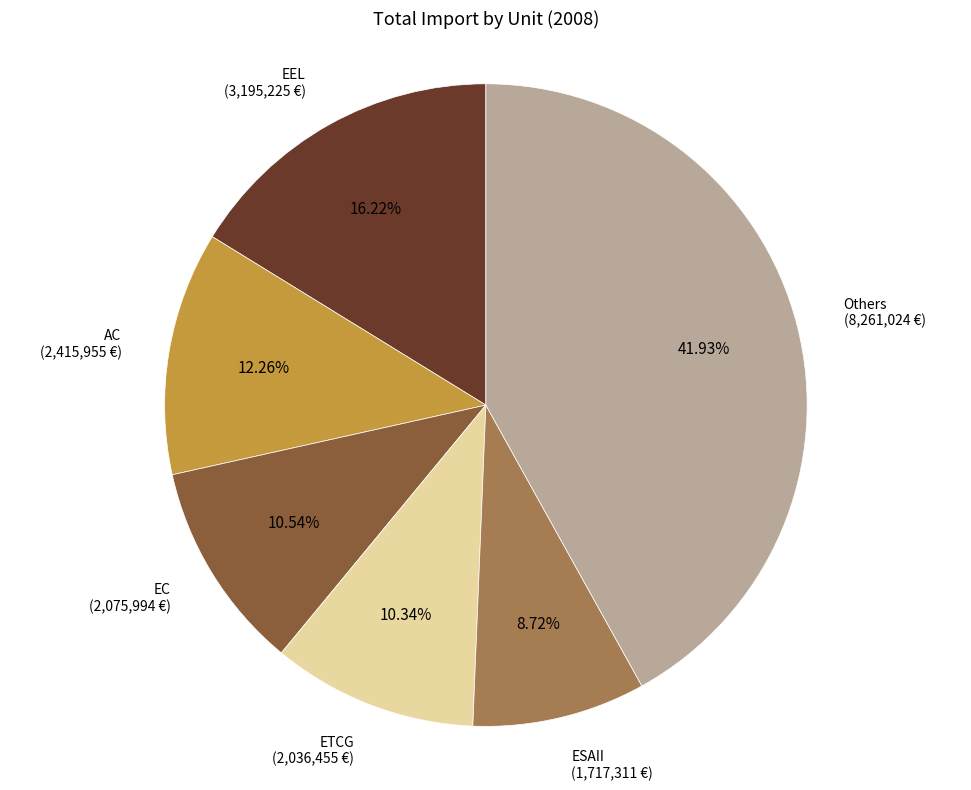

How many segments does this pie chart have?

6